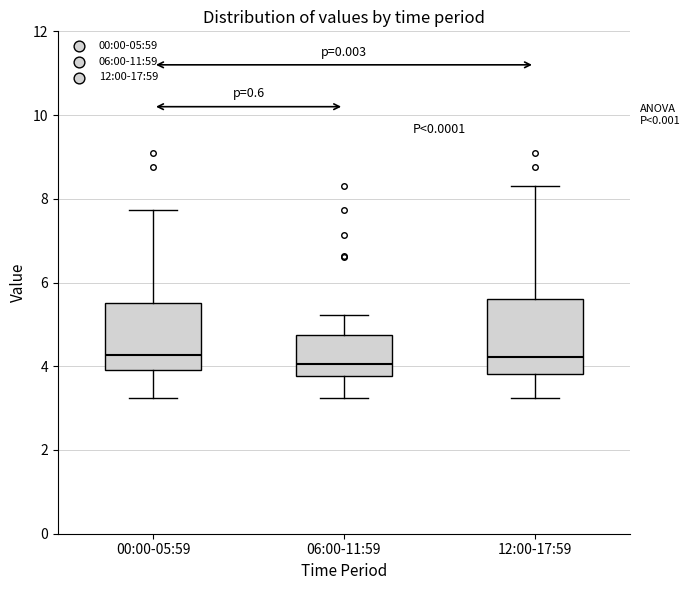

Where is the upper edge of the box for 12:00-17:59 on the y-axis? The values are not printed on the chart, so give them approximately, as read against the axis.

5.6